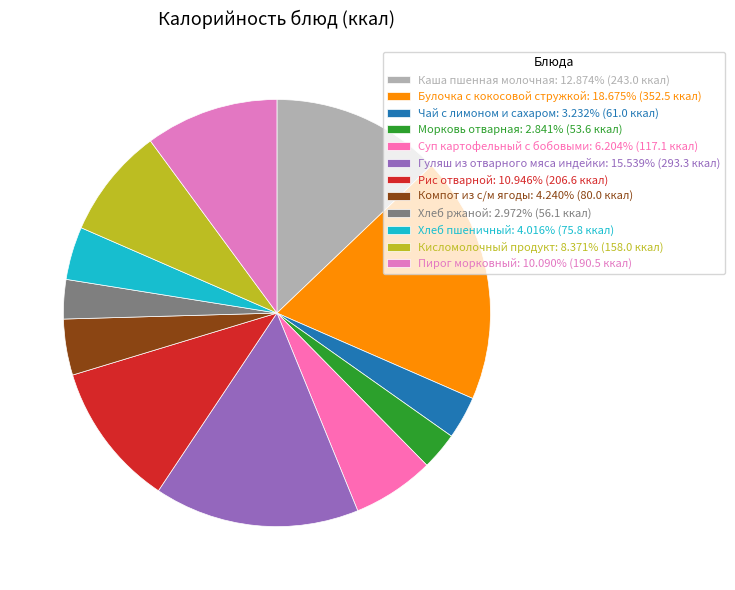

How many segments does this pie chart have?

12